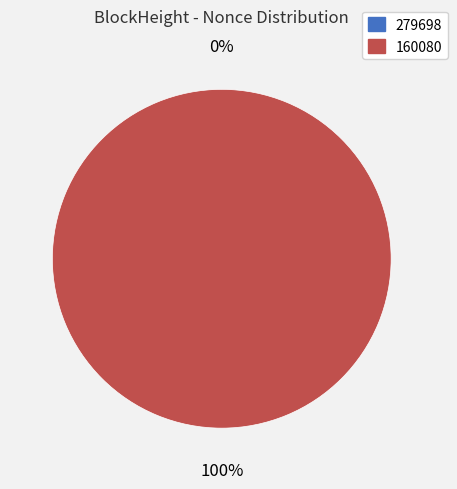

The 279698 slice represents 11% of the pie. True or false?

False